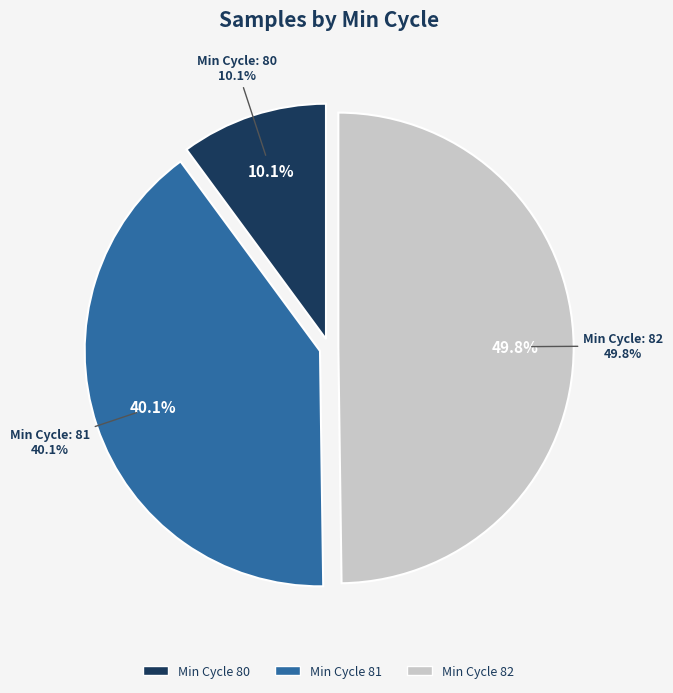

Is 82 the majority of the pie?

No